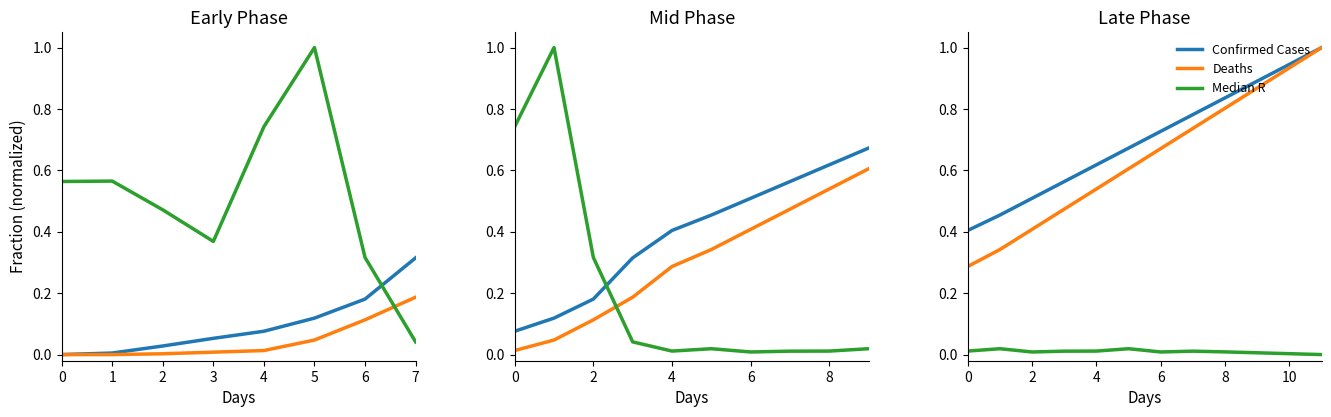

What is the value of the Deaths point at the 4th from the left?

0.5